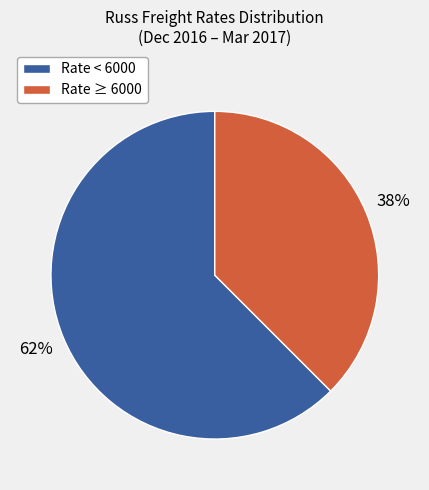

Is there any slice that represents more than half of the pie?

Yes